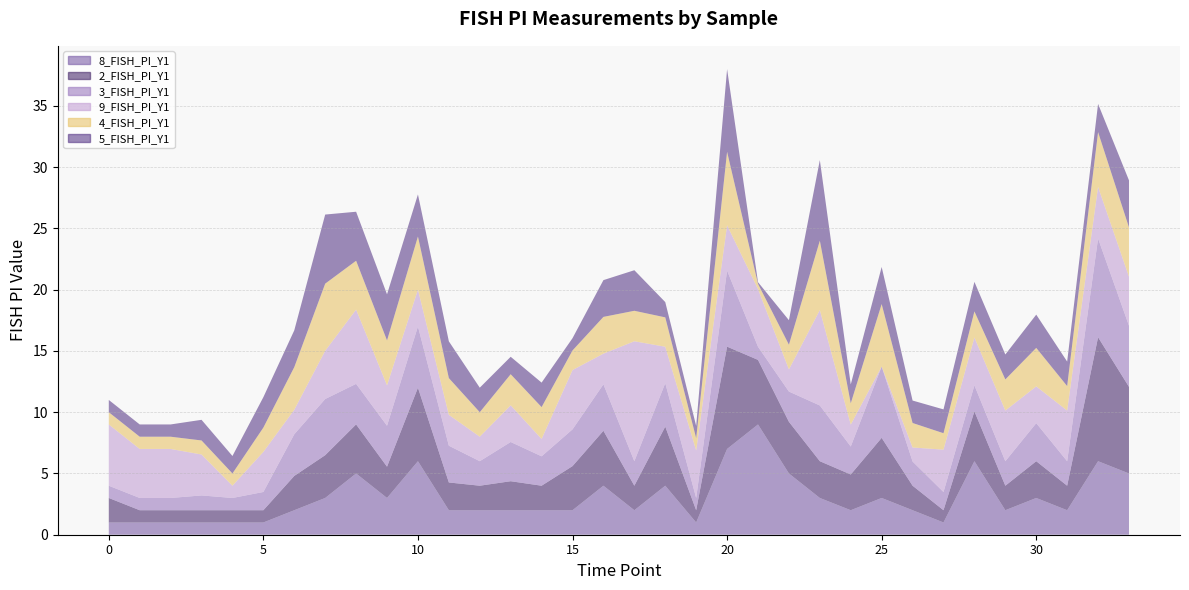

Count the number of data series in this chart.

6